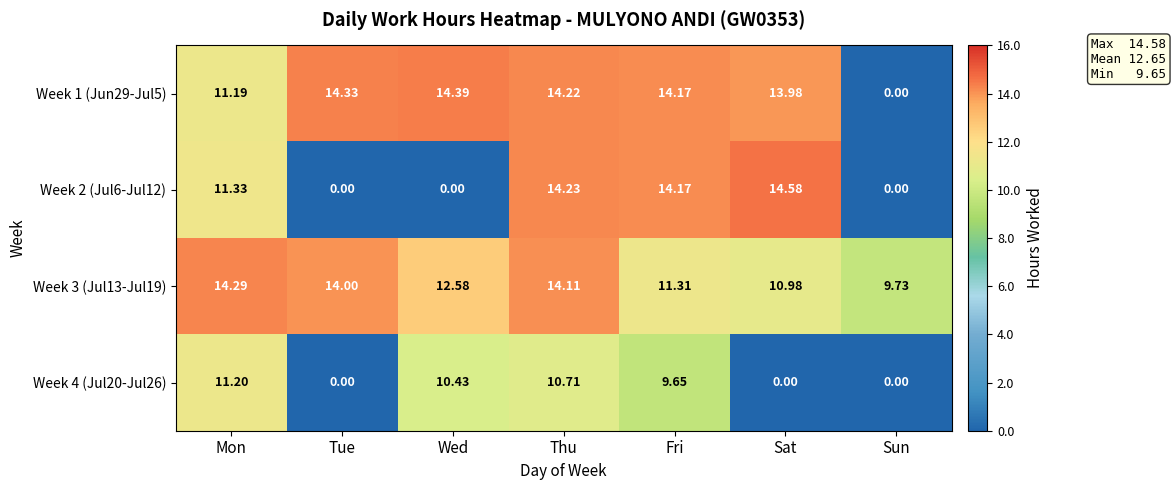

What is the total value across all series at Thu?

53.3